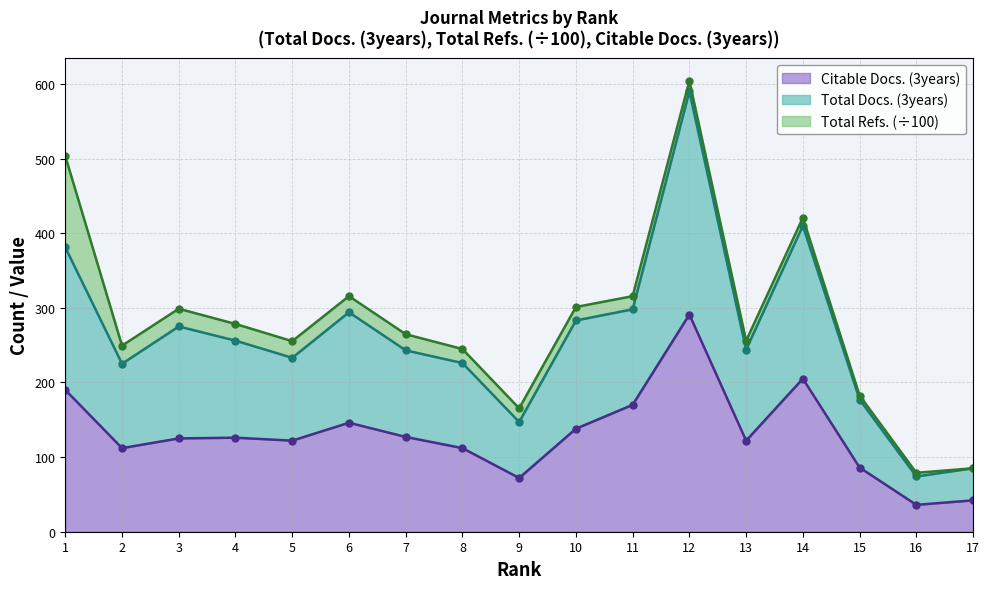

What is the maximum value for Citable Docs. (3years)?

291